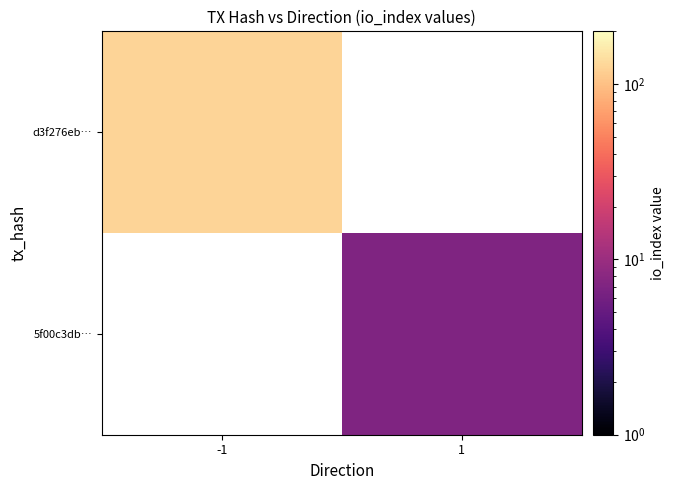

True or false: d3f276eb… has a value of 33.8 at -1.

False